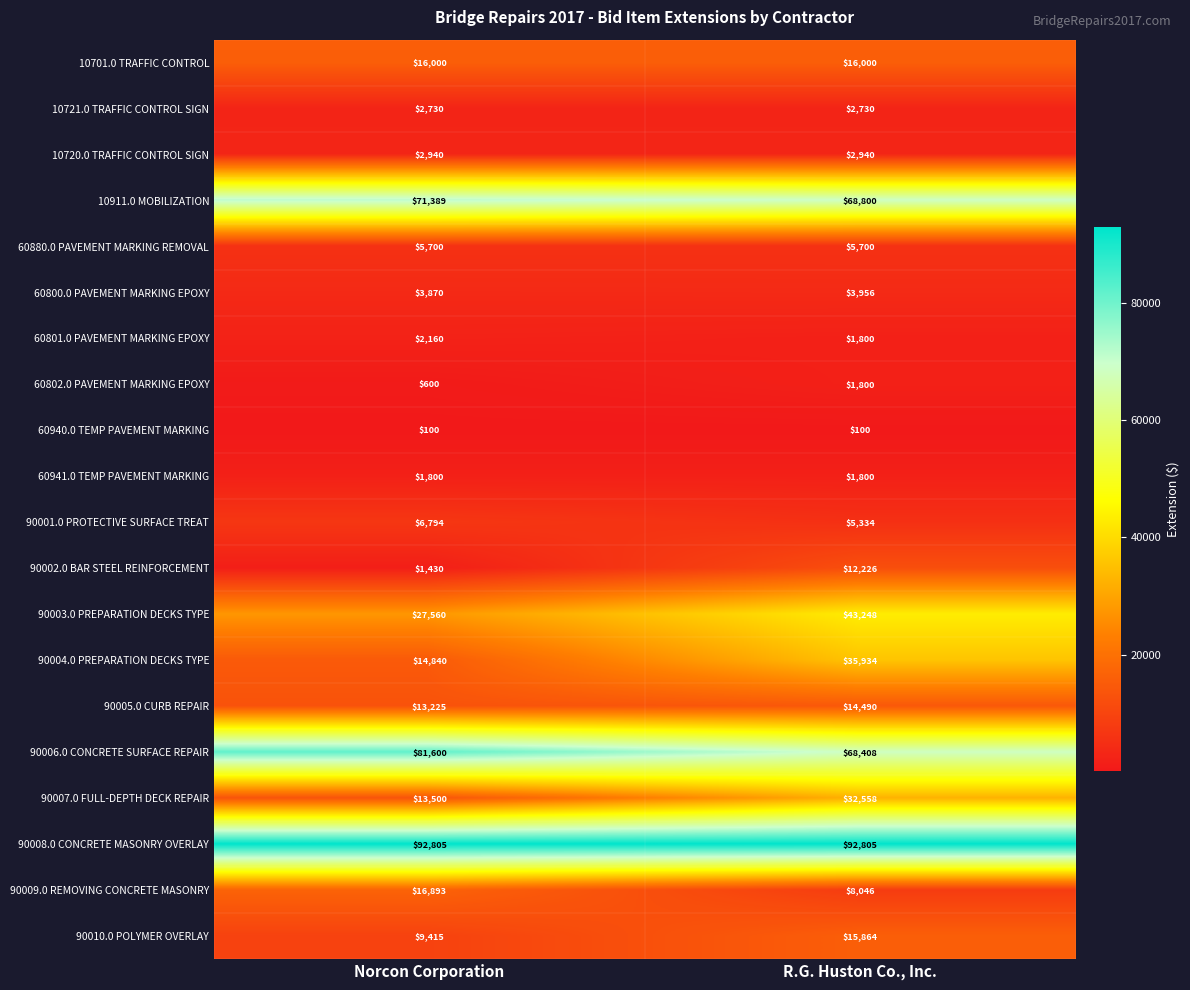

What is the lowest value of the 60801.0 PAVEMENT MARKING EPOXY series?

1800